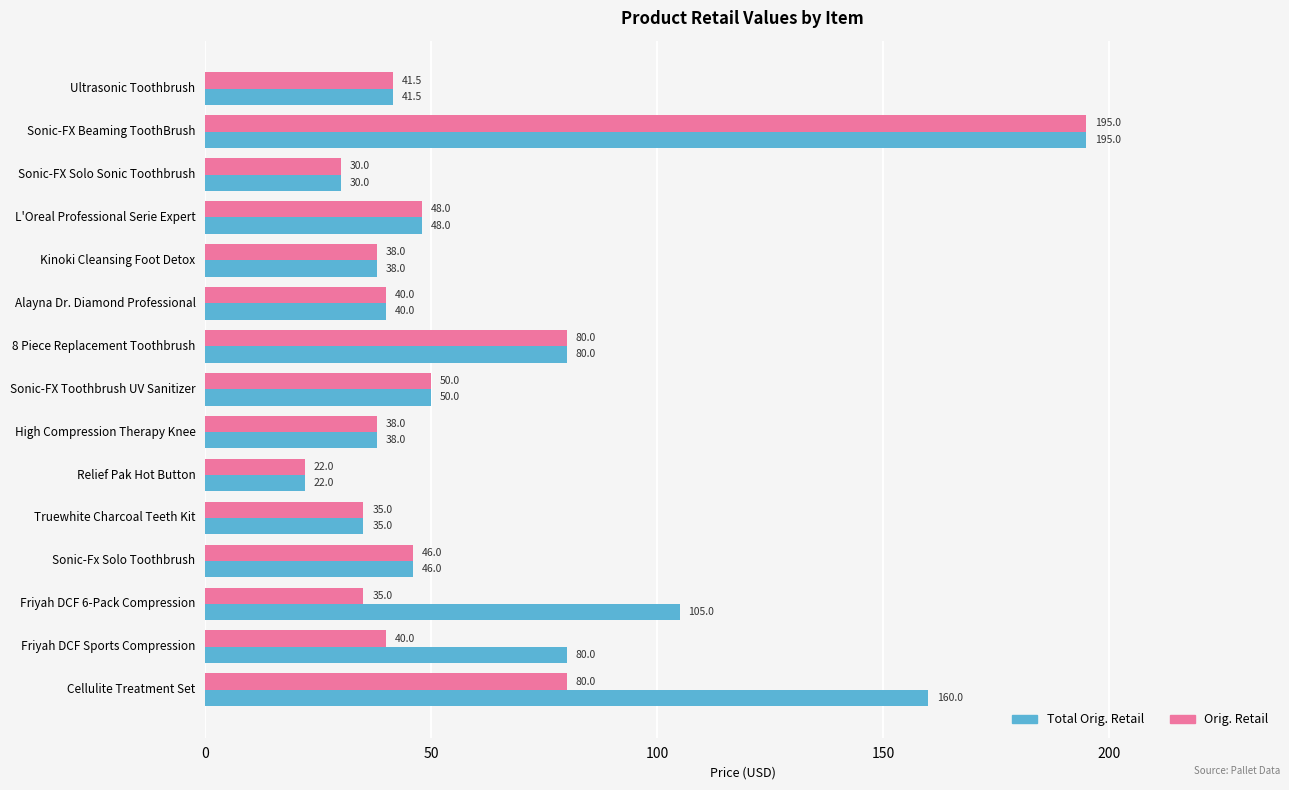

How many data points in Orig. Retail are less than 39?

6